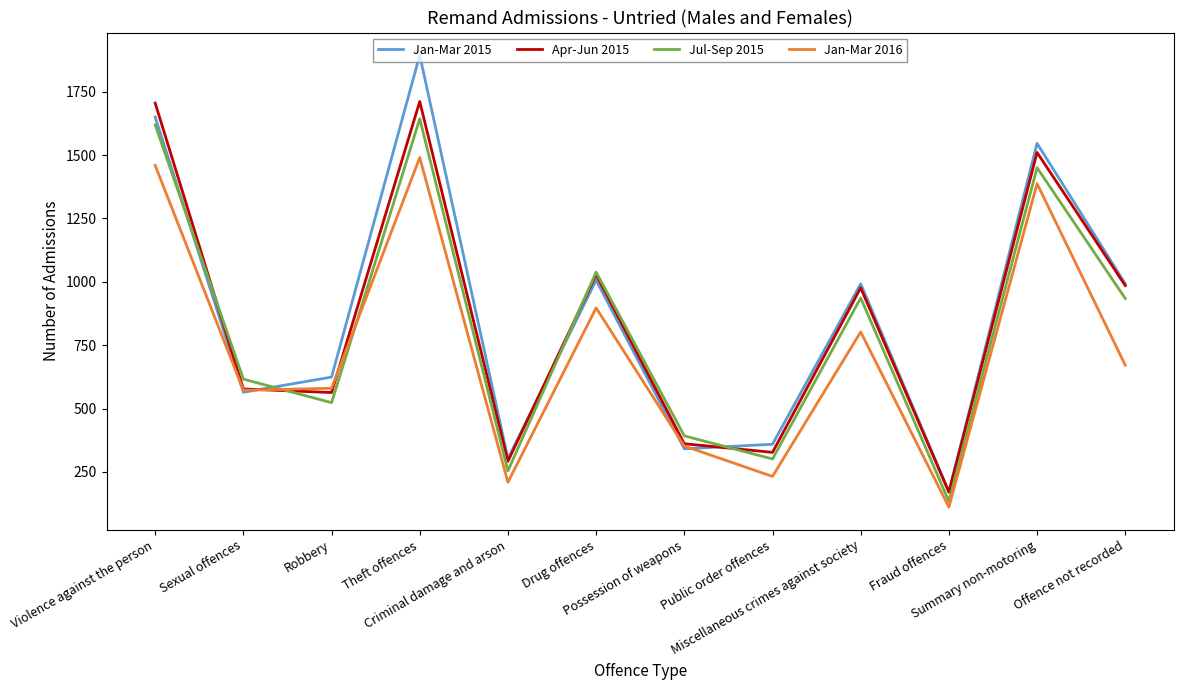

What is the lowest value of the Apr-Jun 2015 series?

170